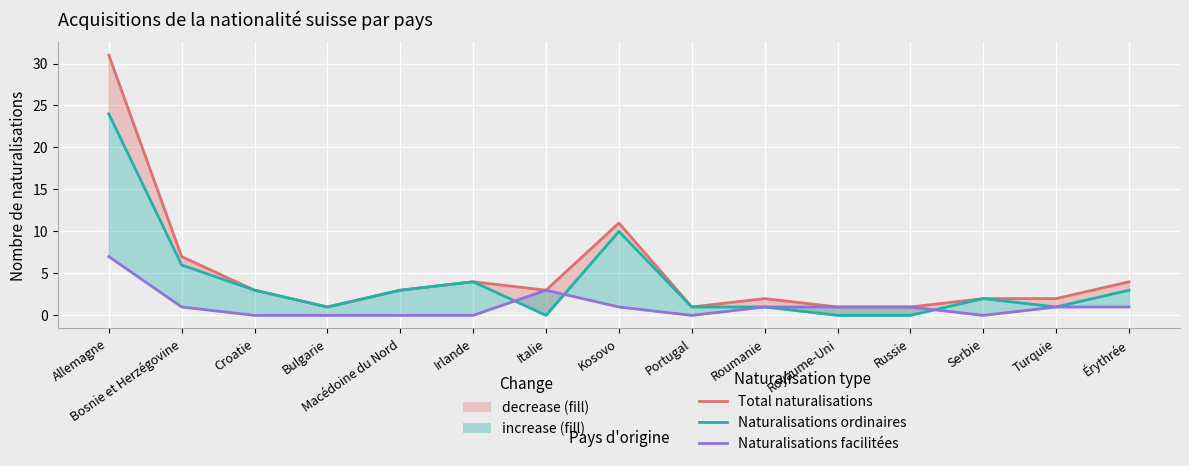

Reading left to right, list all the values displayed in this chart.

Total naturalisations: 31	7	3	1	3	4	3	11	1	2	1	1	2	2	4
Naturalisations ordinaires: 24	6	3	1	3	4	0	10	1	1	0	0	2	1	3
Naturalisations facilitées: 7	1	0	0	0	0	3	1	0	1	1	1	0	1	1